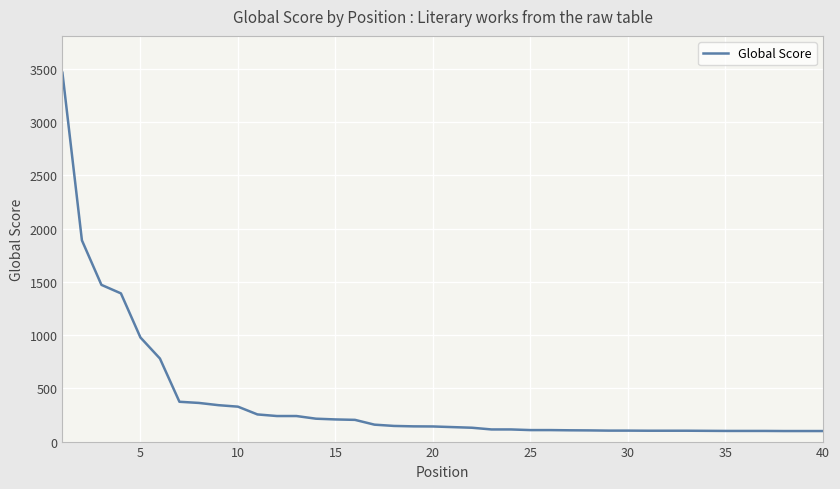

What is the maximum value shown in the chart?

3464